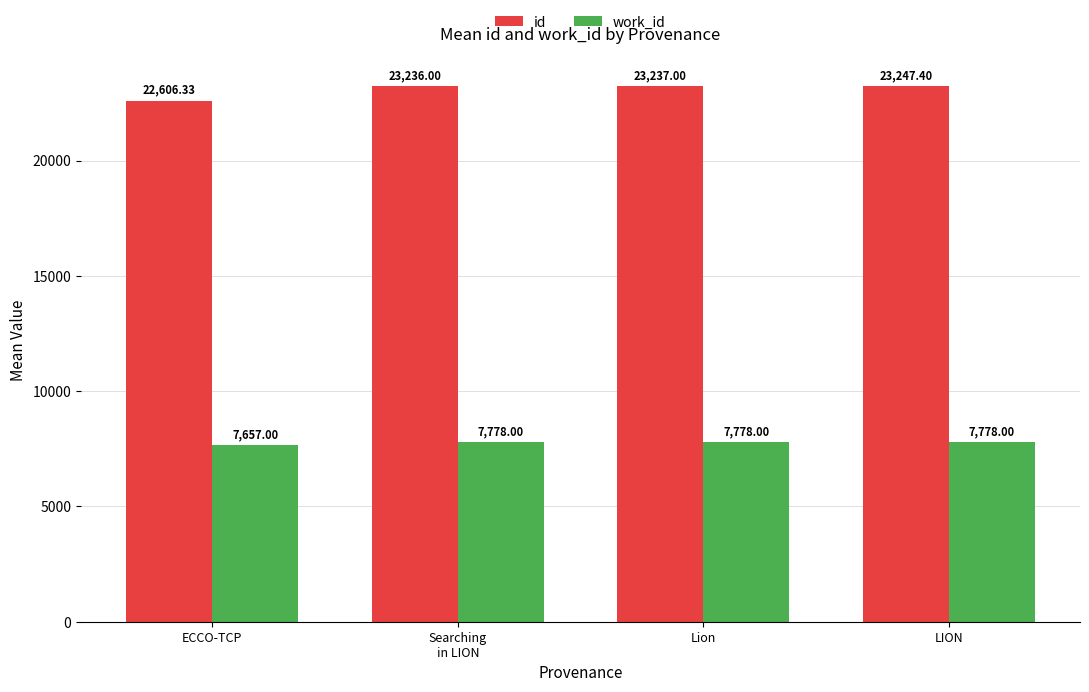

What position from the left is ECCO-TCP?

1